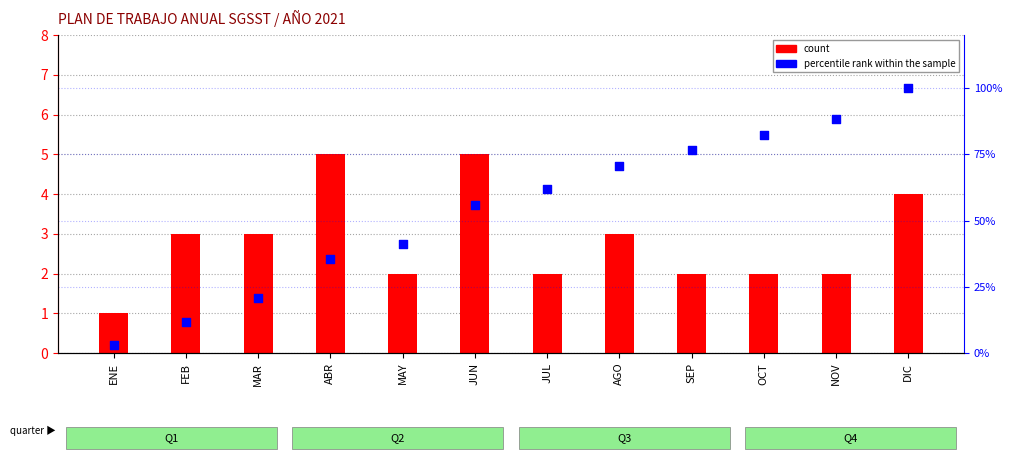

What are all the series names shown in the legend?

count, percentile rank within the sample